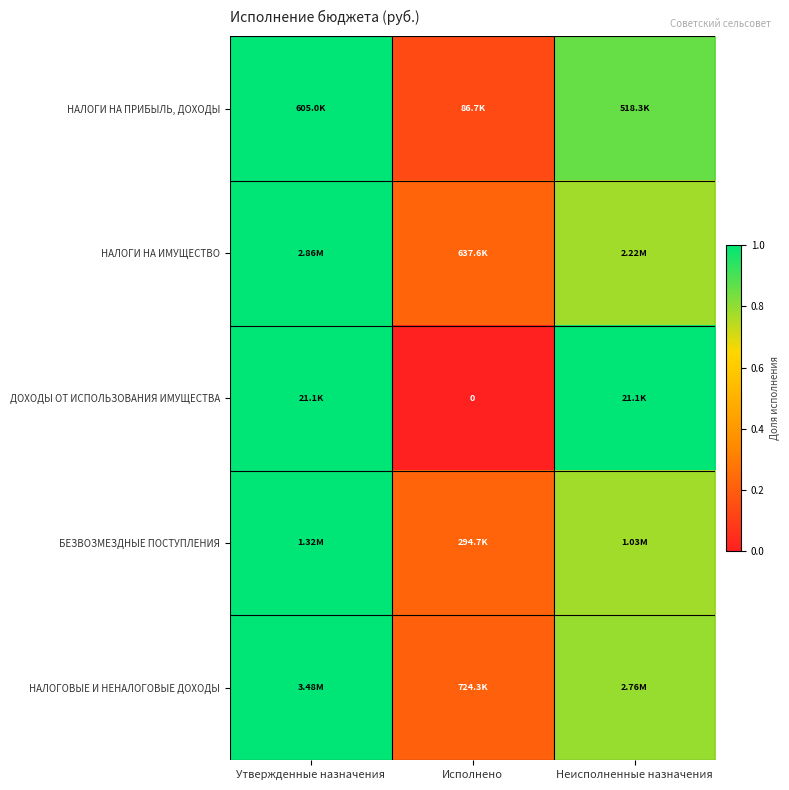

The value of НАЛОГОВЫЕ И НЕНАЛОГОВЫЕ ДОХОДЫ at Неисполненные назначения is 0.8. True or false?

True